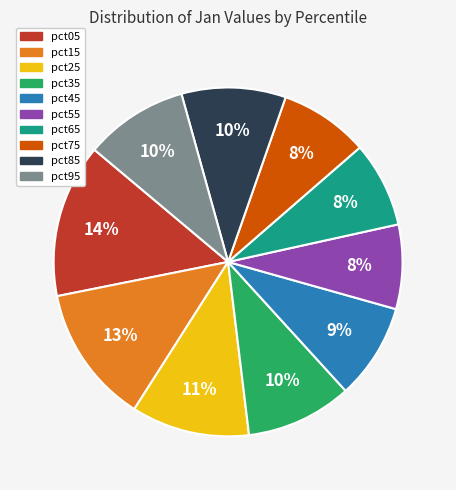

Combined, do pct25 and pct55 account for over 50%?

No